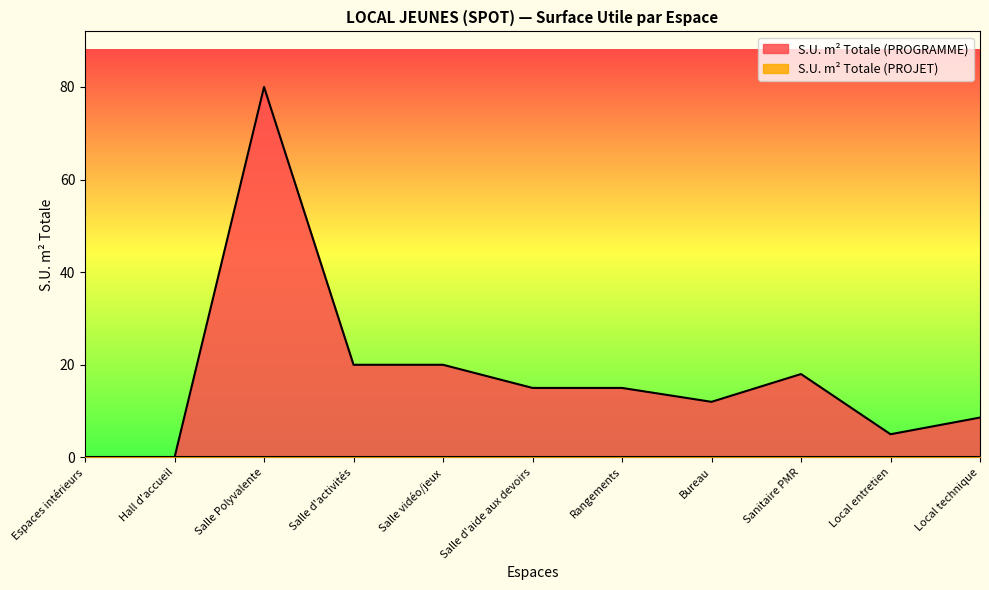

True or false: the data shows 22.1 at Rangements.

False